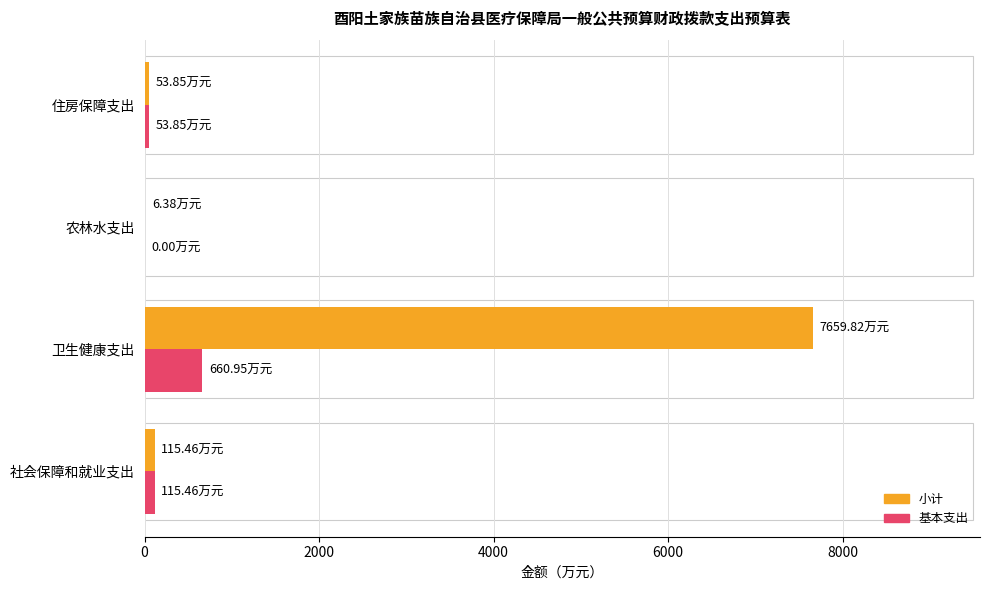

What is the sum of all 基本支出 values?

830.3